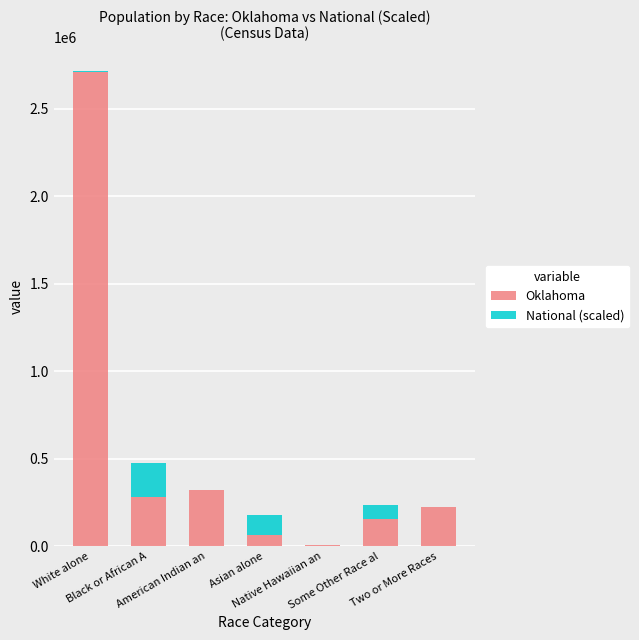

What are all the series names shown in the legend?

Oklahoma, National (scaled)